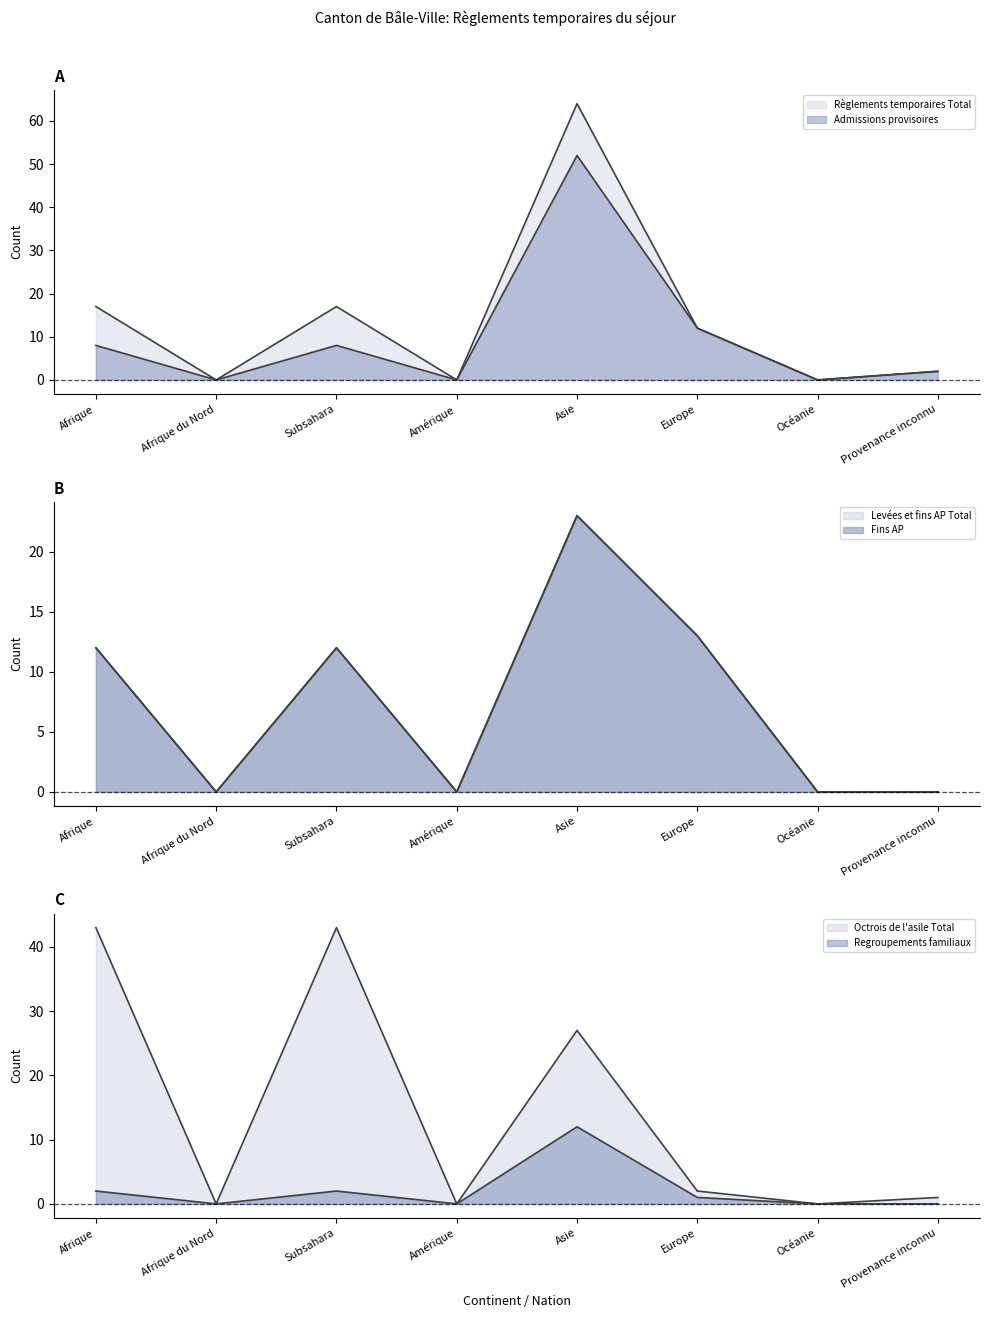

What is the label of the 5th point from the left?

Asie